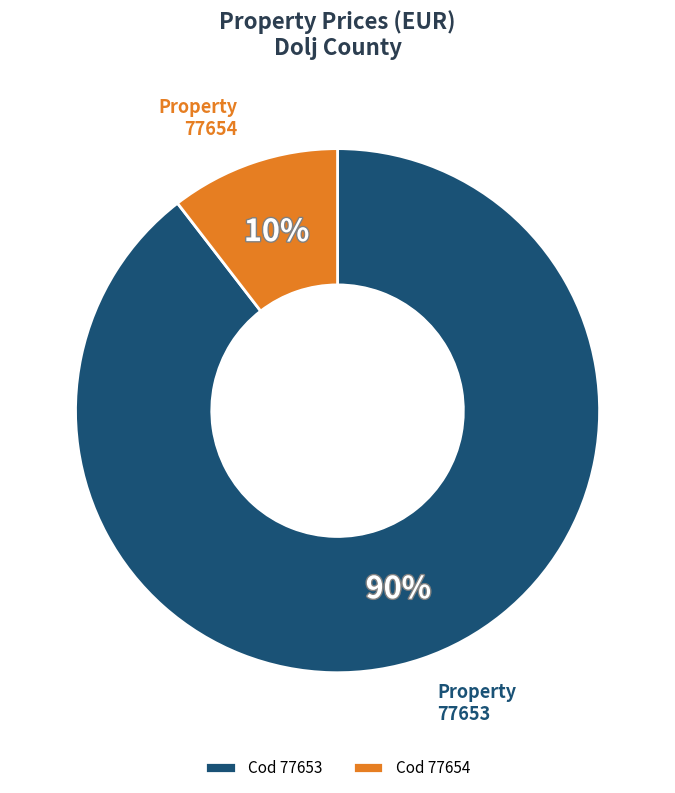

To the nearest percent, what percentage of the pie is 77653?

90%